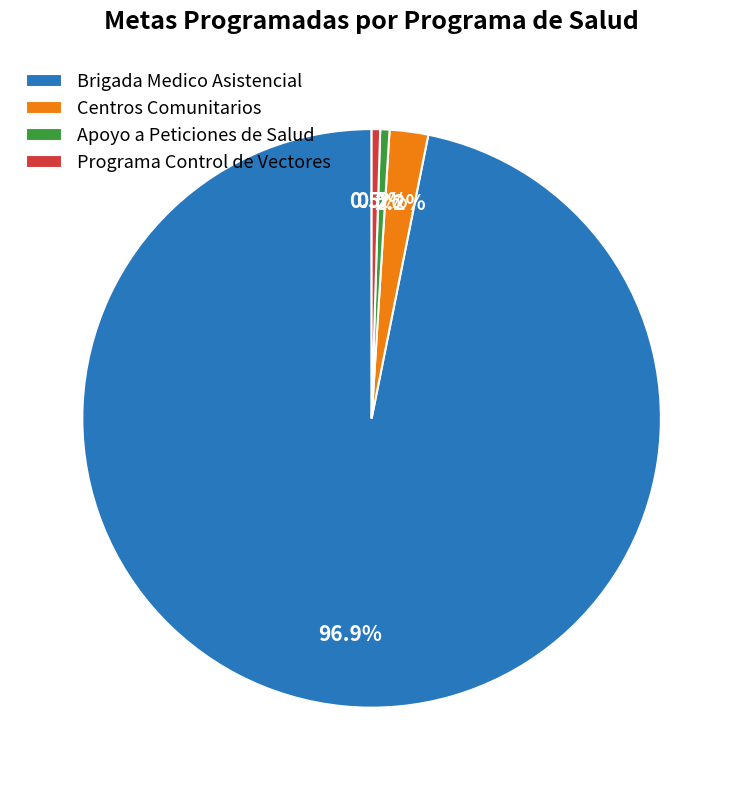

What portion of the pie excludes Apoyo a Peticiones de Salud?

99.5%